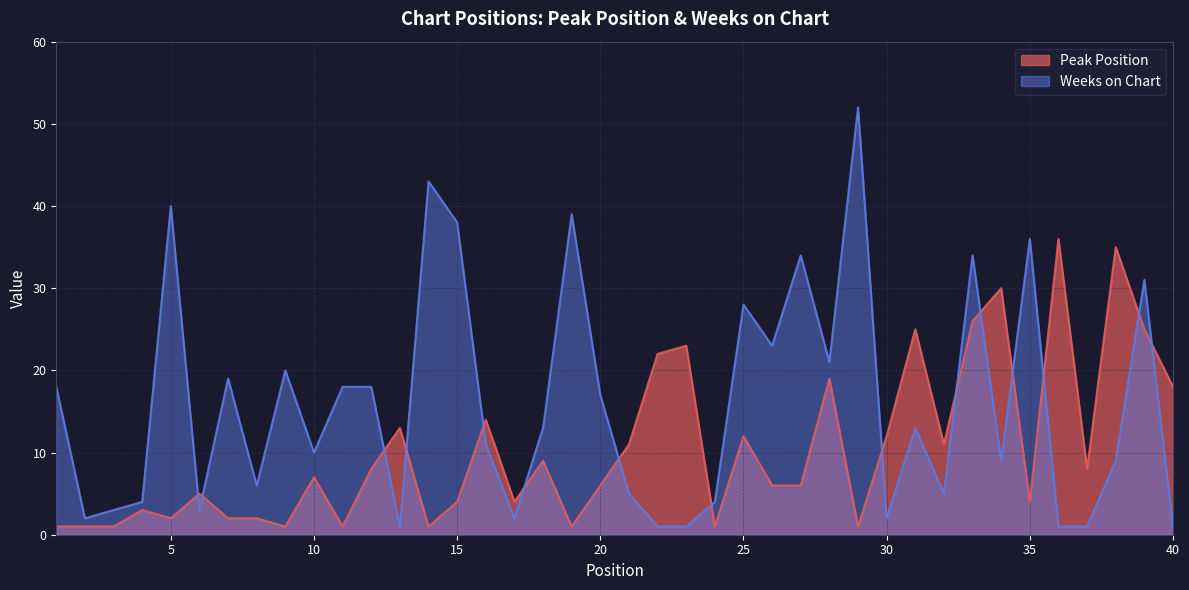

Which series ends up on top after the final intersection of Weeks on Chart and Peak Position?

Peak Position